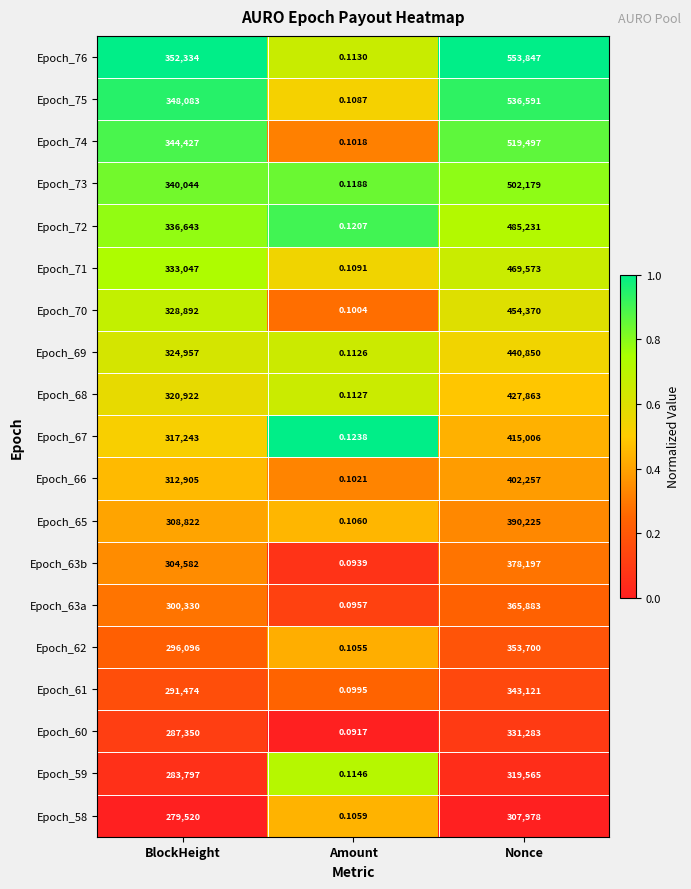

At which category does the chart reach its minimum across all series?

Amount